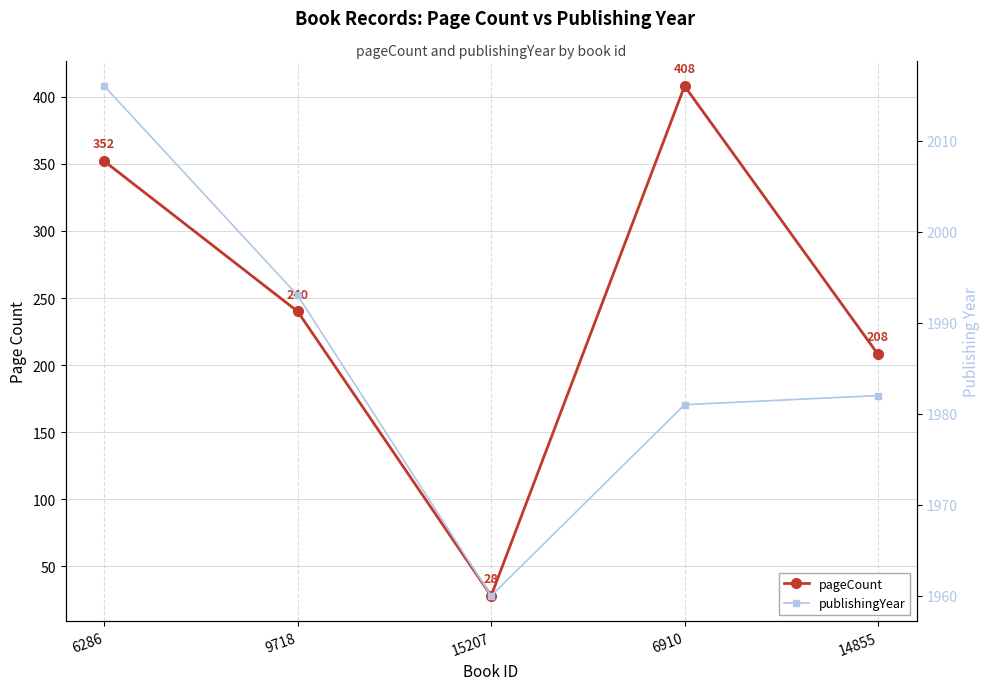

Where is publishingYear nearest to the value 1988?

9718